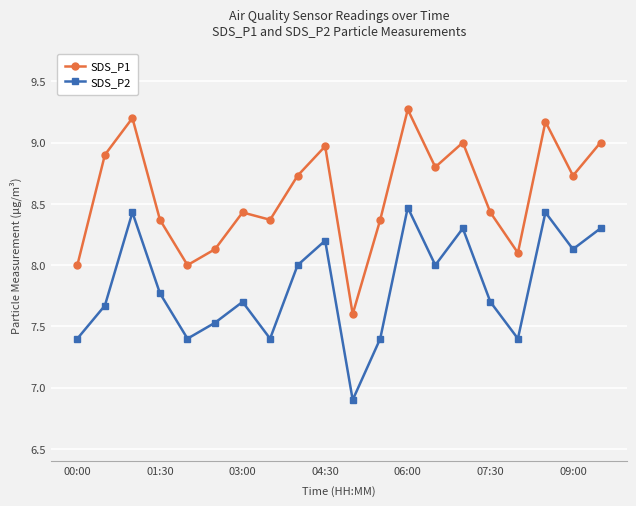

In SDS_P1, how many points are higher than both neighbors (excluding endpoints)?

6